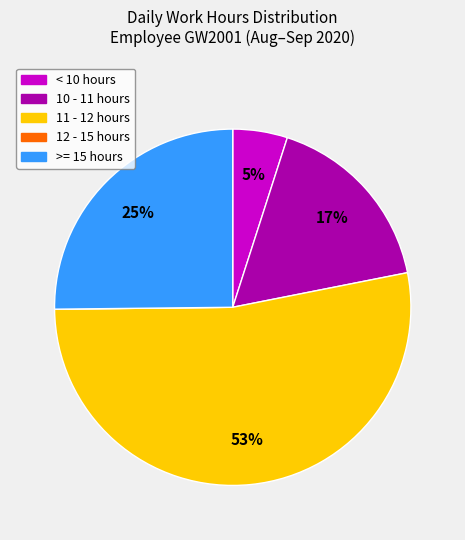

To the nearest percent, what is the difference between the largest and smallest slice percentages?

53%